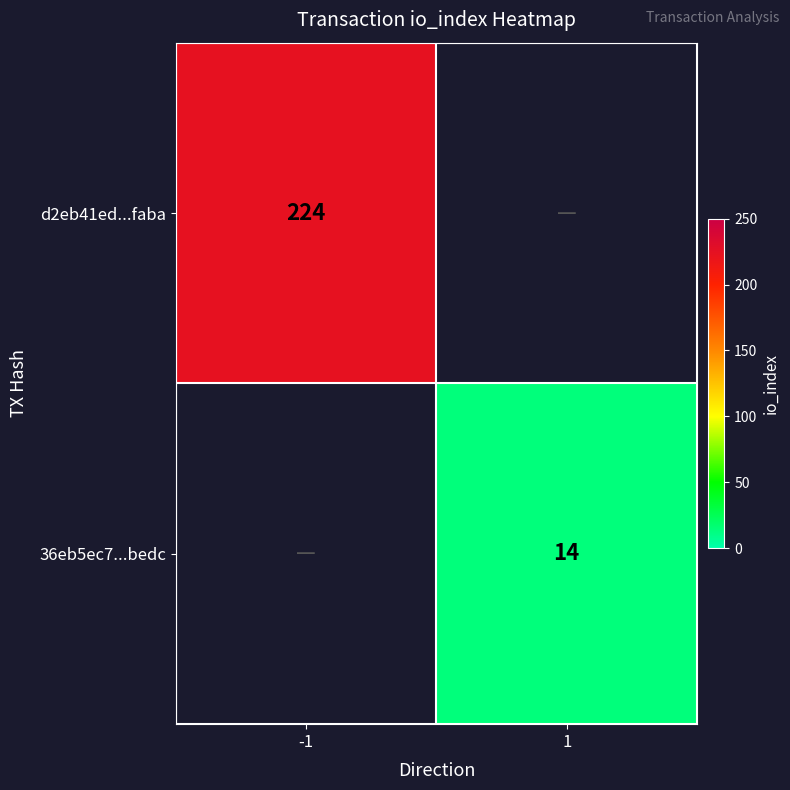

The value of 36eb5ec7...bedc at 1 is 14. True or false?

True